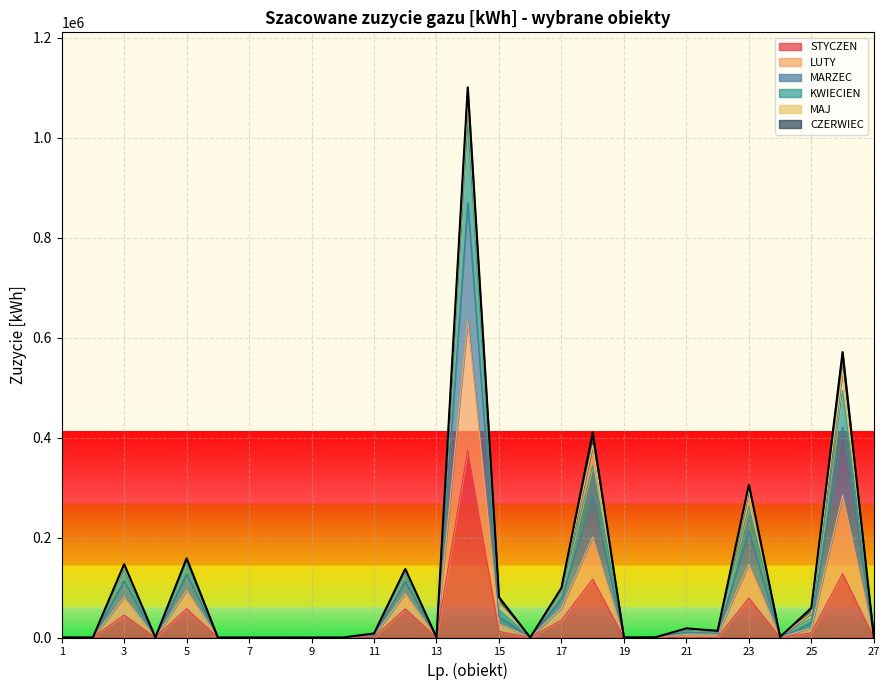

What are all the series names shown in the legend?

STYCZEN, LUTY, MARZEC, KWIECIEN, MAJ, CZERWIEC